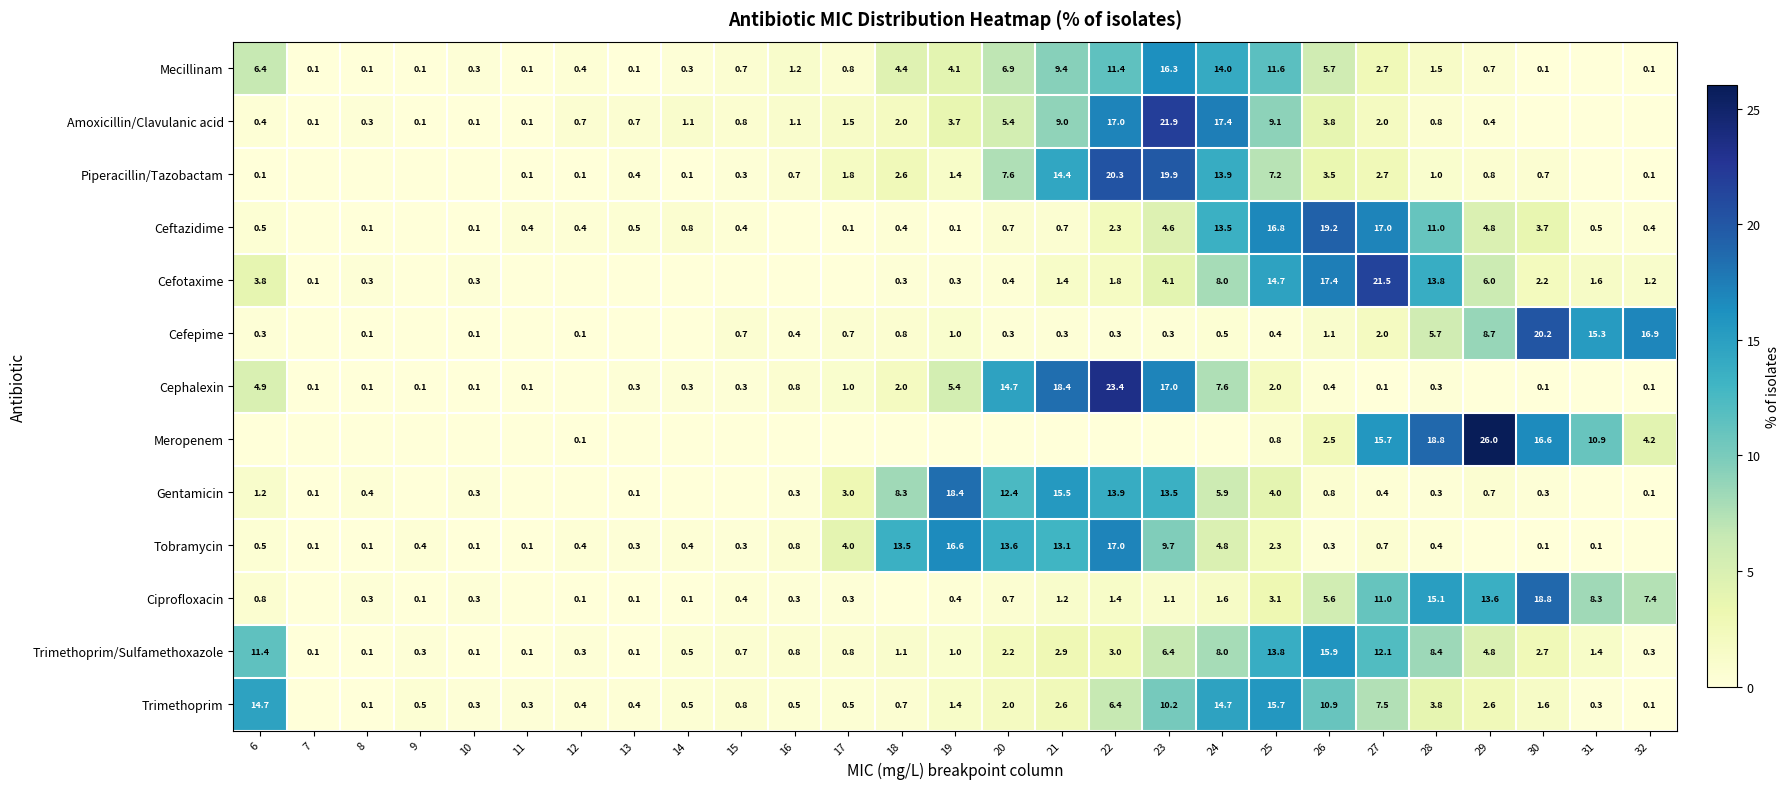

The value of Tobramycin at 18 is 6.0. True or false?

False